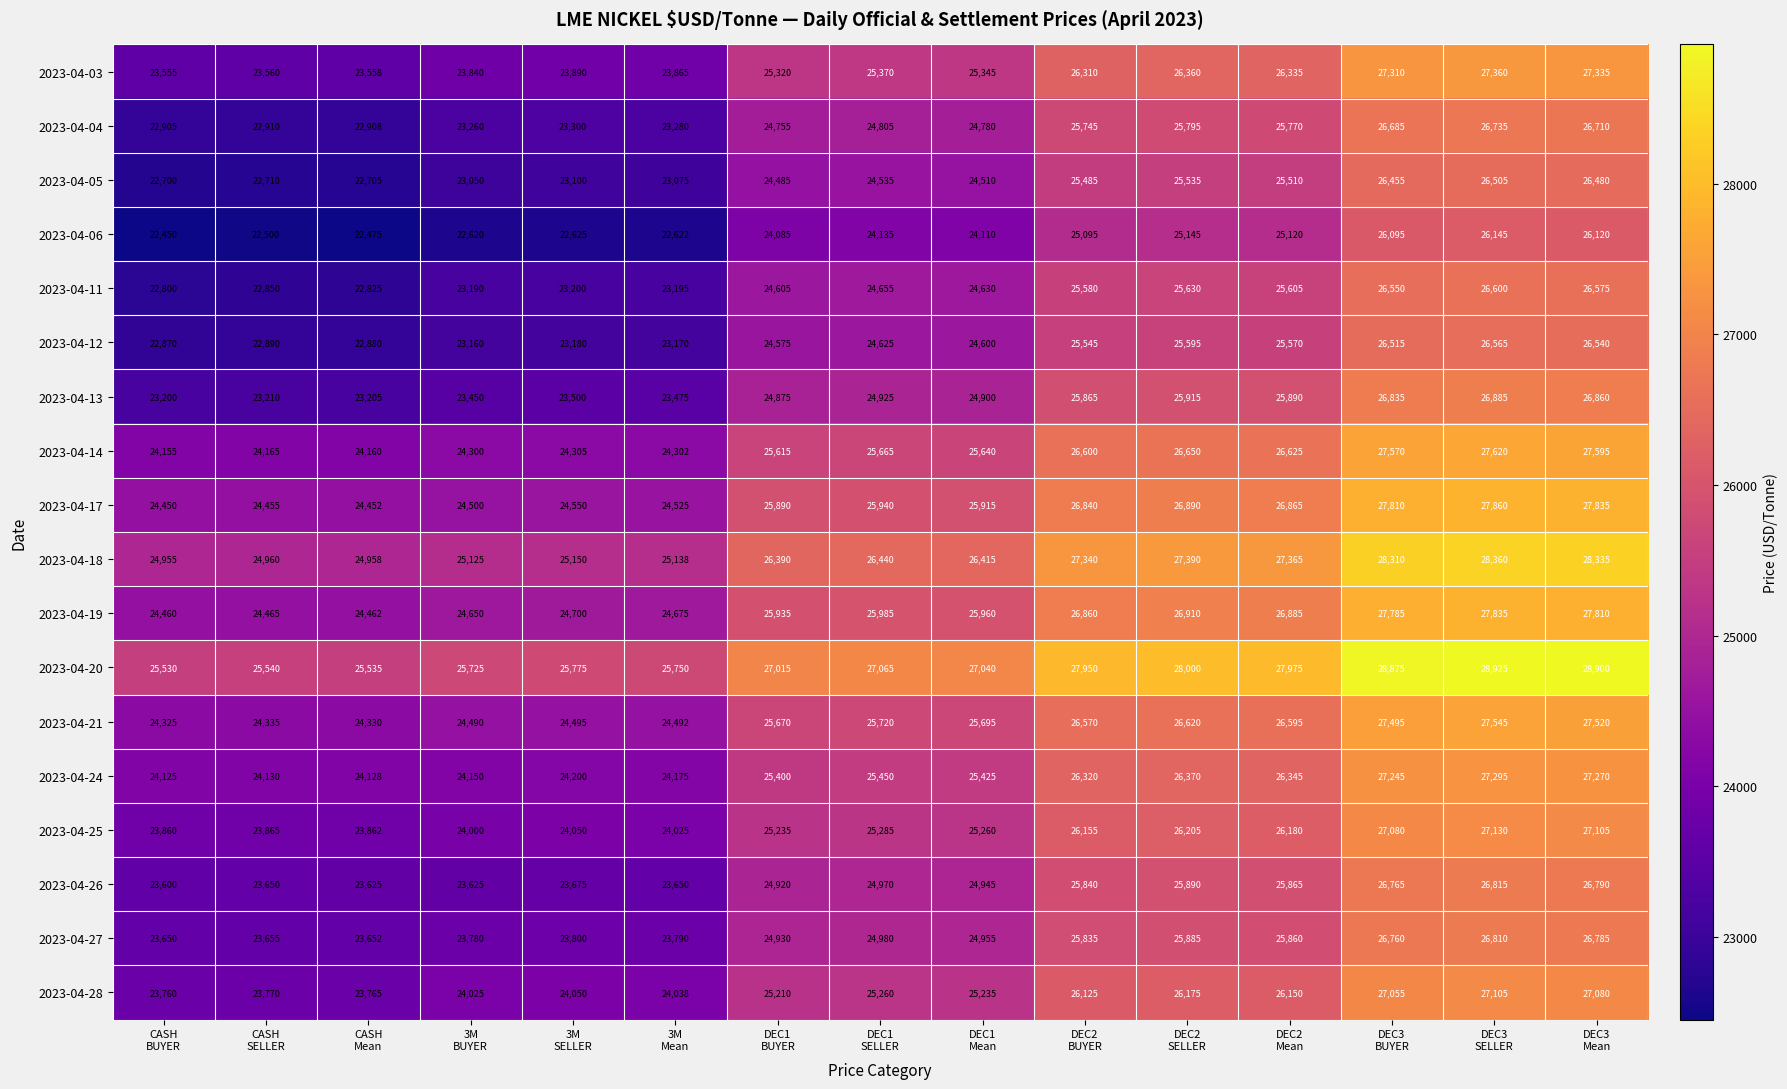

What is the maximum value for 2023-04-27?

26810